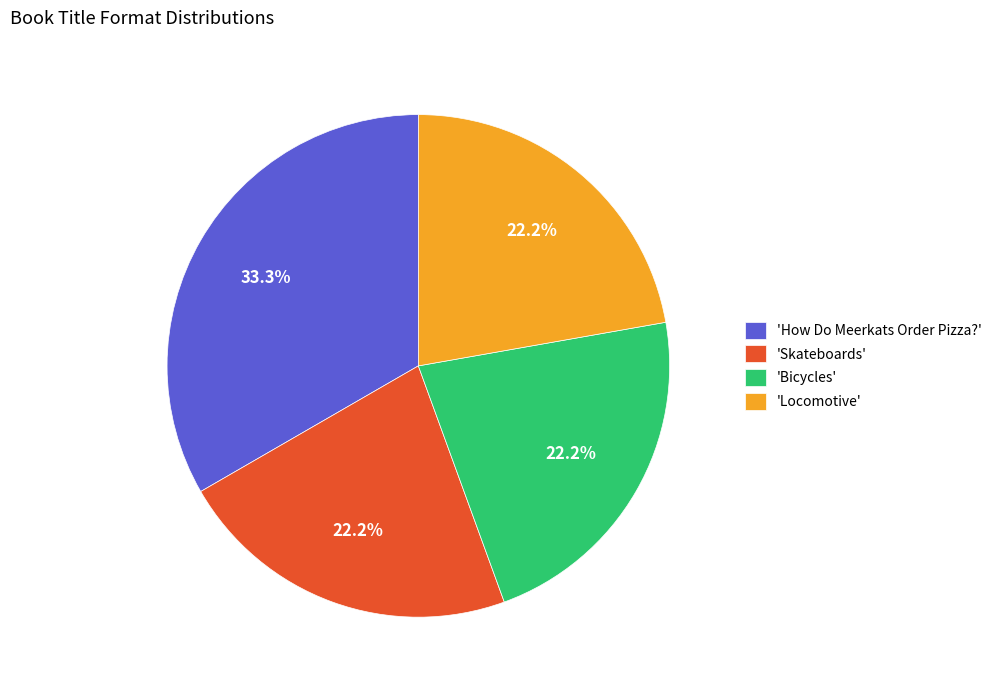

What is the total percentage of 'How Do Meerkats Order Pizza?' and 'Bicycles'?

55.6%